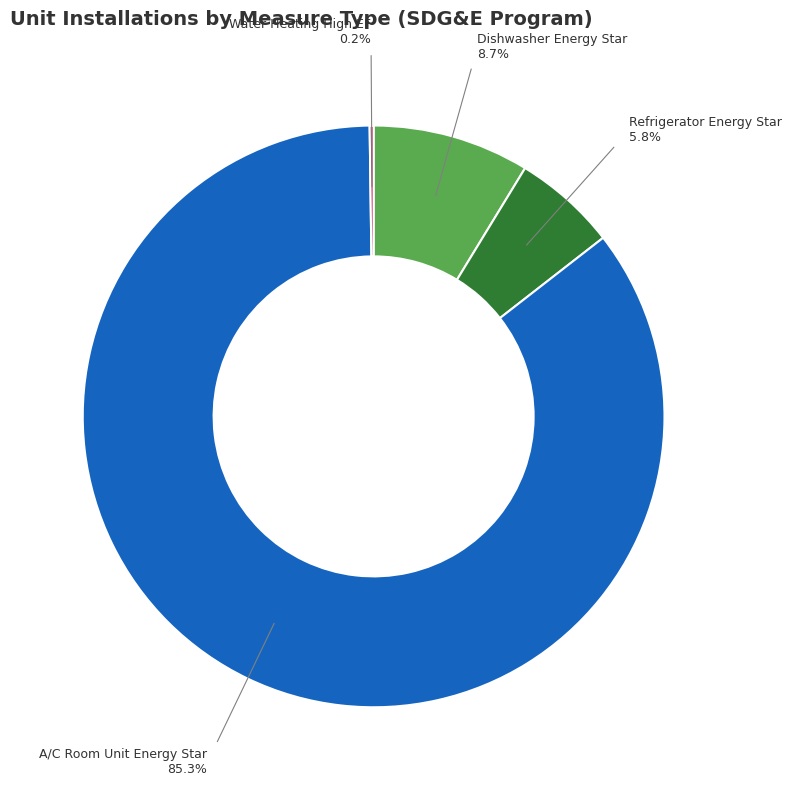

Is there any slice that represents more than half of the pie?

Yes